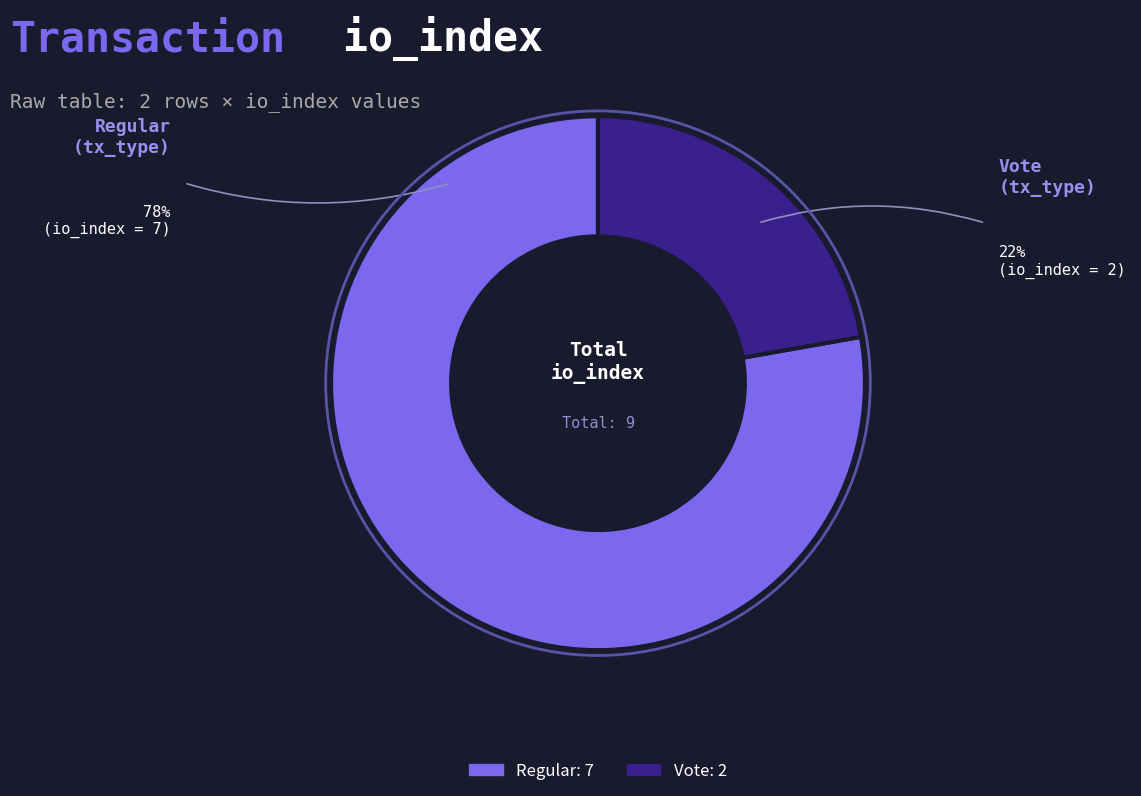

Is there any slice that represents more than half of the pie?

Yes